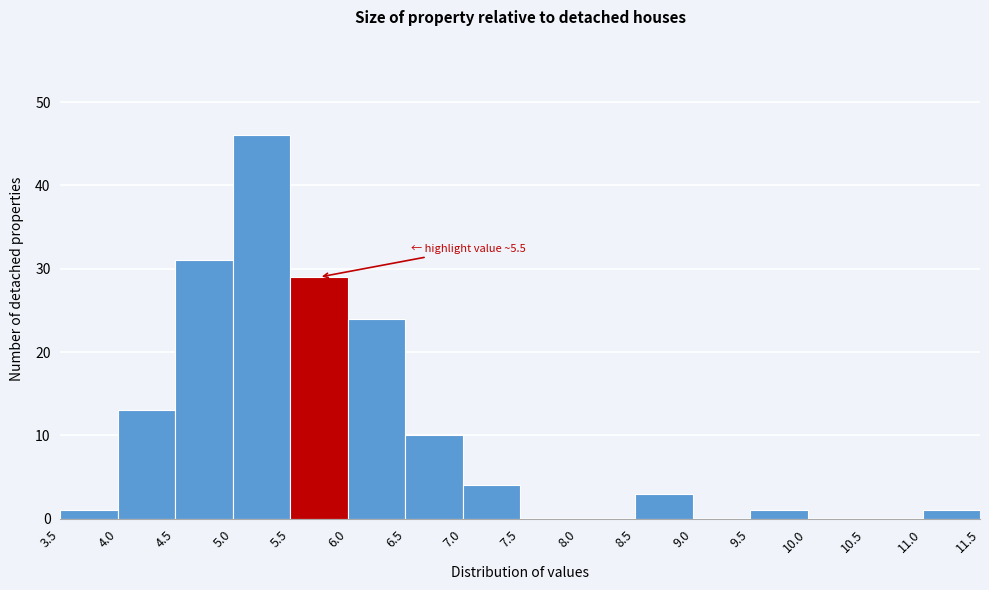

Which range on the x-axis has the tallest bar?

5.0 to 5.5